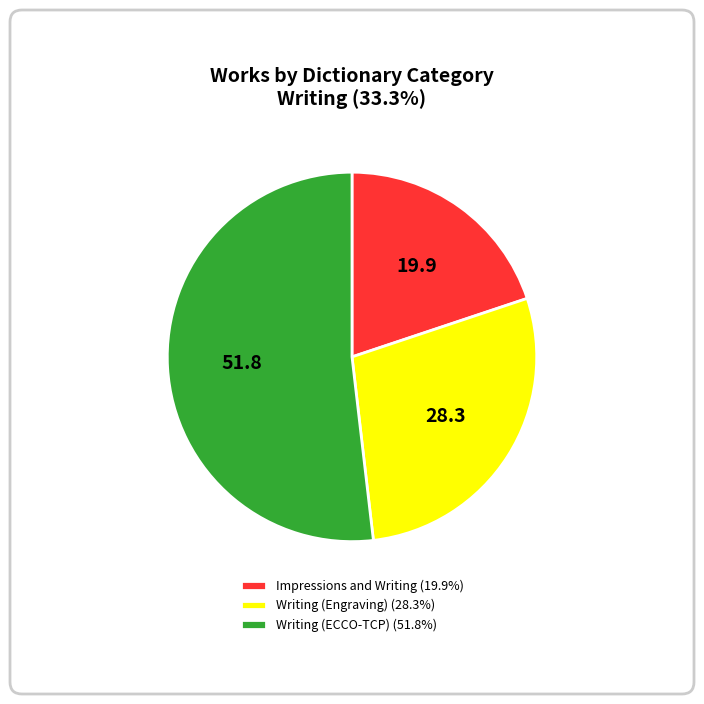

Combined, do Writing (ECCO-TCP) (51.8%) and Impressions and Writing (19.9%) account for over 50%?

Yes